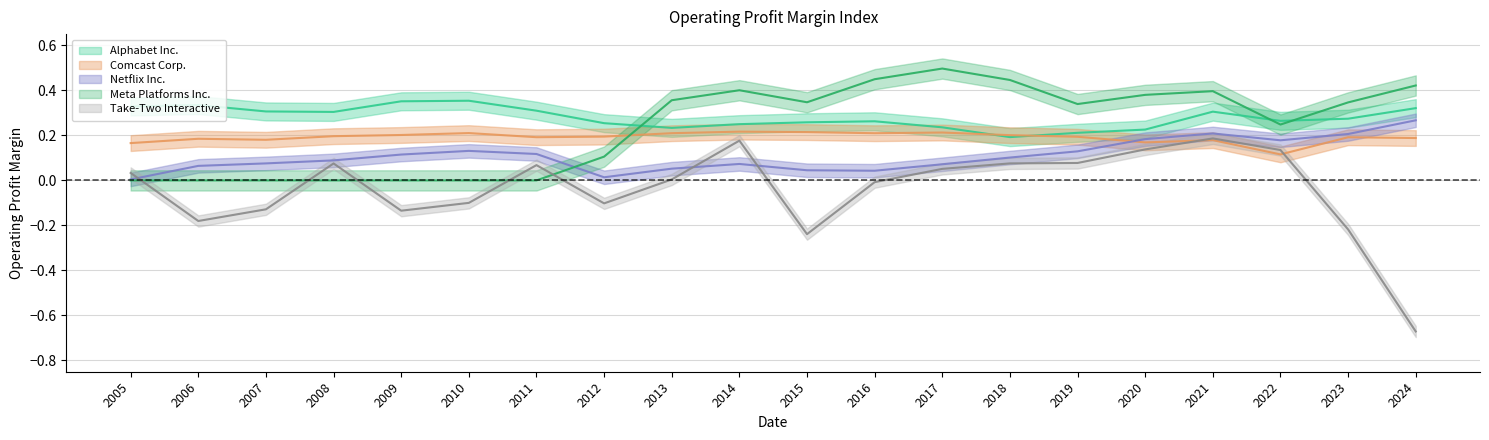

True or false: Netflix Inc. has a value of 0.1 at 2018.

True